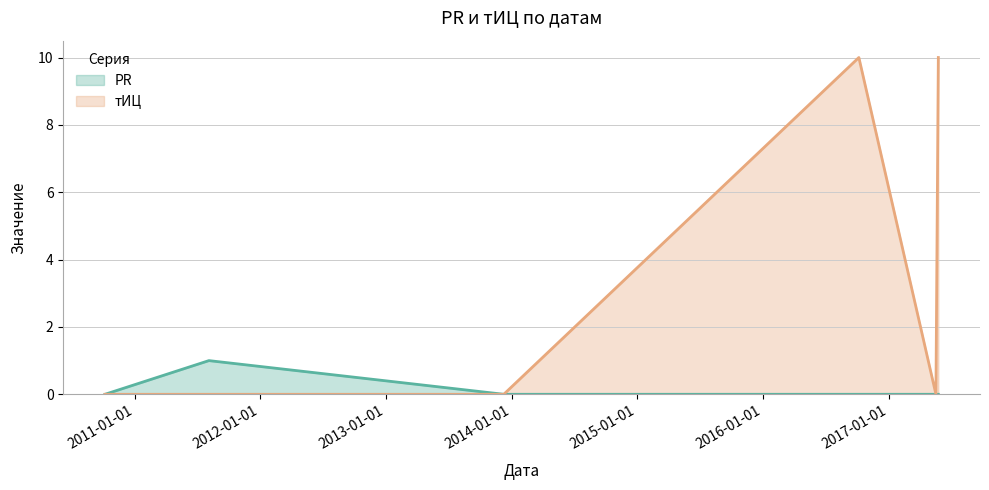

Reading left to right, transcribe all the data shown in this chart.

PR: 2010-10-07=0	2011-08-05=1	2013-12-09=0	2016-10-06=0	2017-05-18=0	2017-05-25=0
тИЦ: 2010-10-07=0	2011-08-05=0	2013-12-09=0	2016-10-06=10	2017-05-18=0	2017-05-25=10